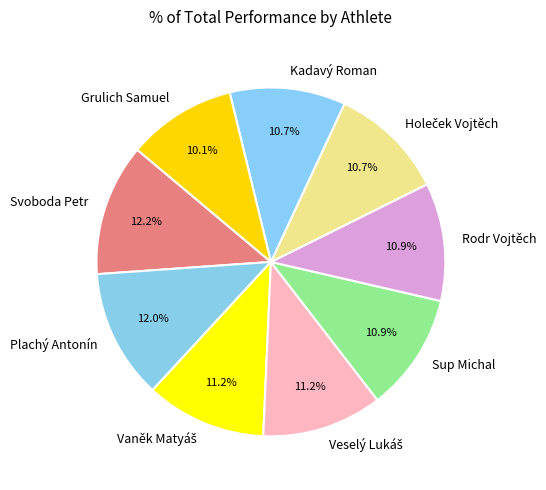

What percentage is NOT represented by Rodr Vojtěch?

89.1%